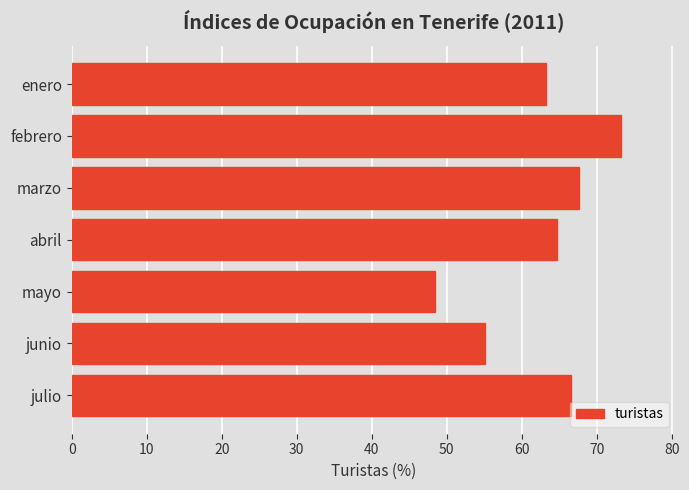

Which label corresponds to the largest value in the chart?

febrero